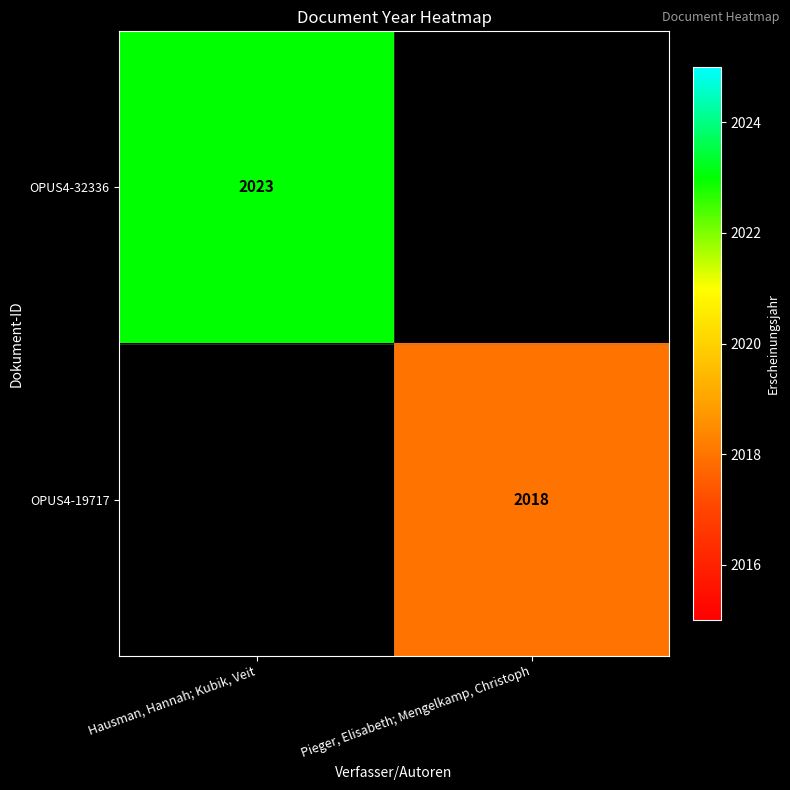

Is the value of OPUS4-19717 at Pieger, Elisabeth; Mengelkamp, Christoph greater than the value of OPUS4-32336 at Hausman, Hannah; Kubik, Veit?

No